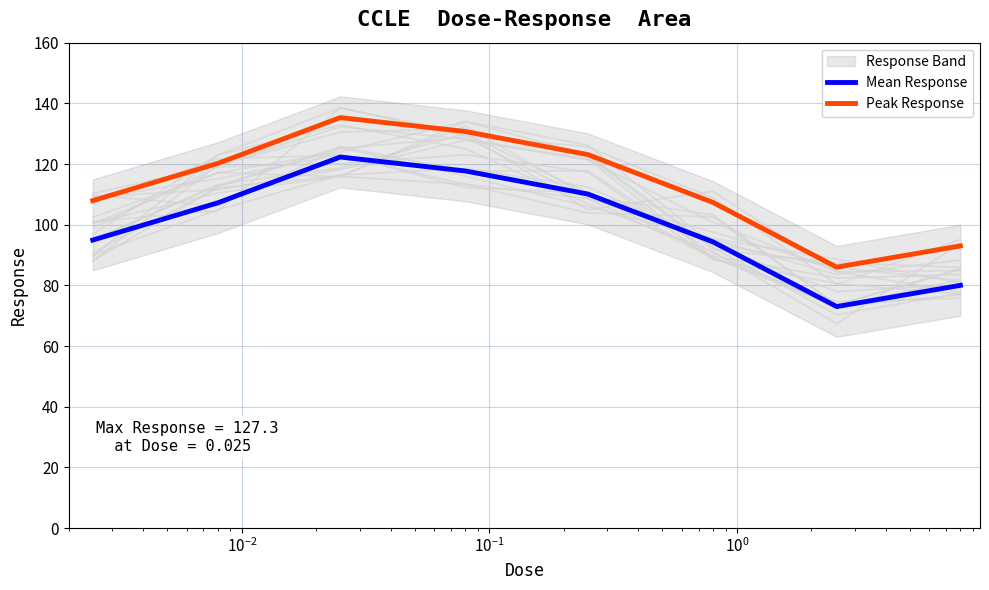

True or false: Peak Response and Mean Response intersect in this chart.

False